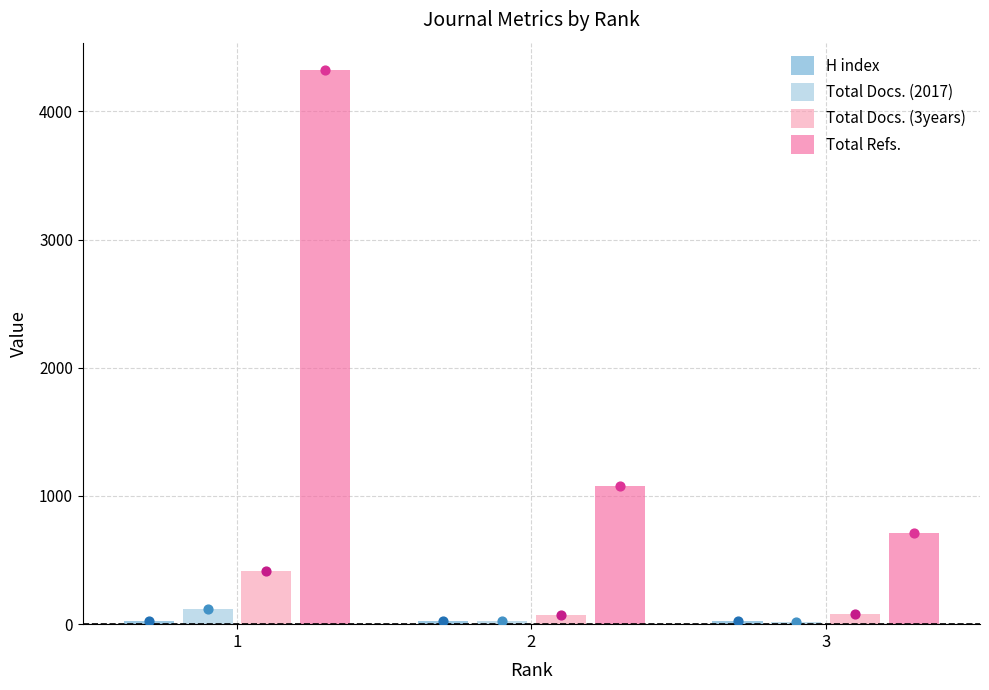

What is the total value across all series at 1?

4880